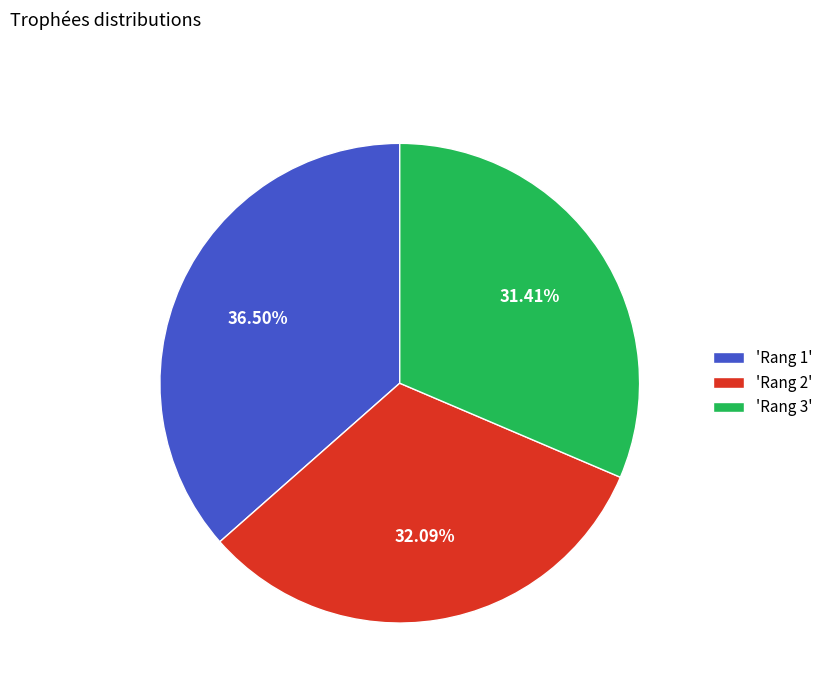

Rank the categories by value from lowest to highest.

'Rang 3', 'Rang 2', 'Rang 1'